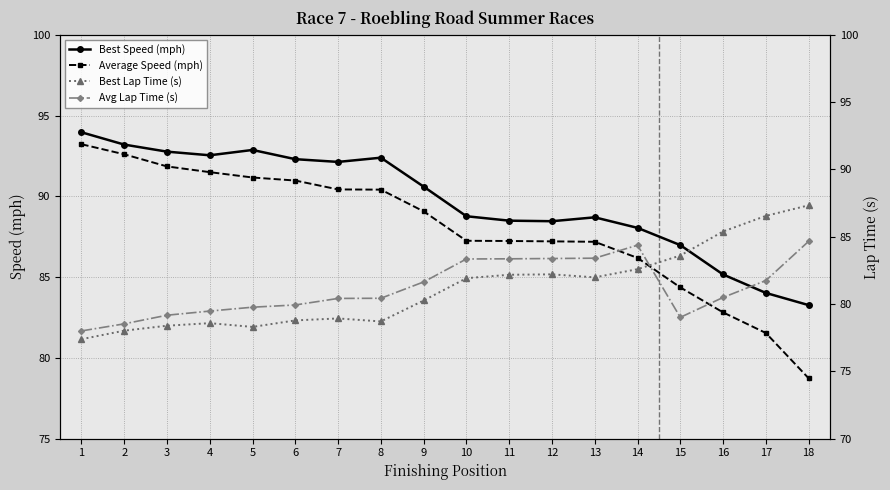

Is the value of Best Speed (mph) at 1 greater than the value of Average Speed (mph) at 5?

Yes